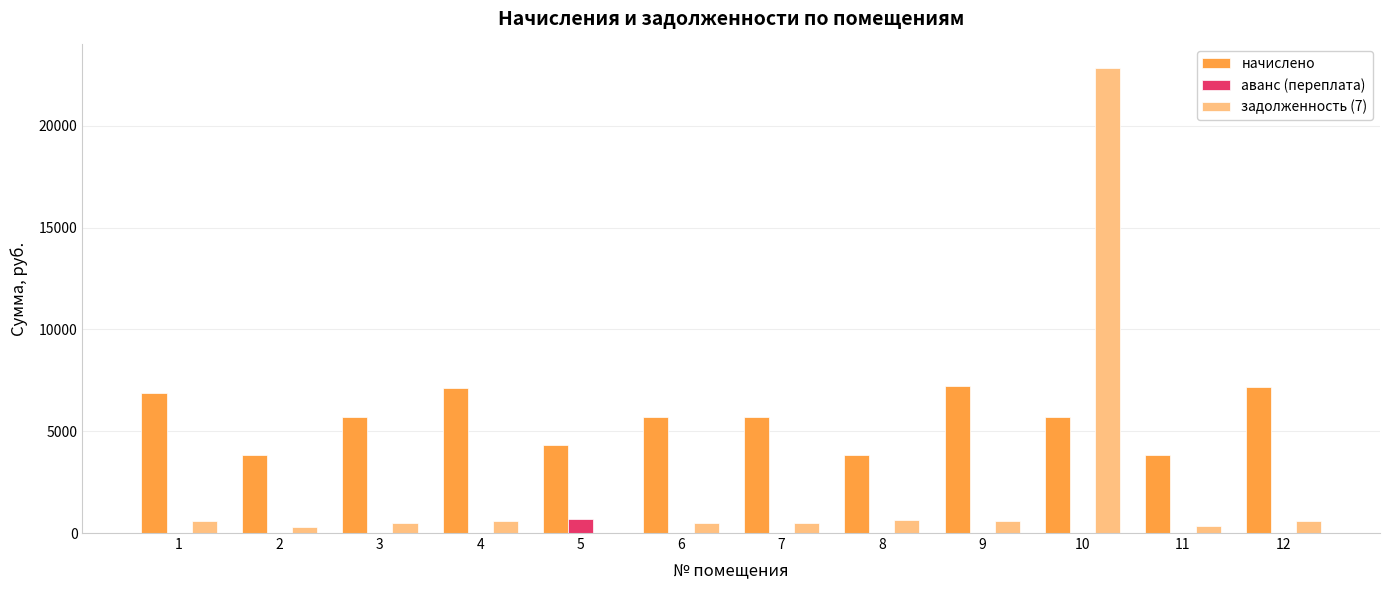

What is the spread (max minus min) of values at 10?

22860.4